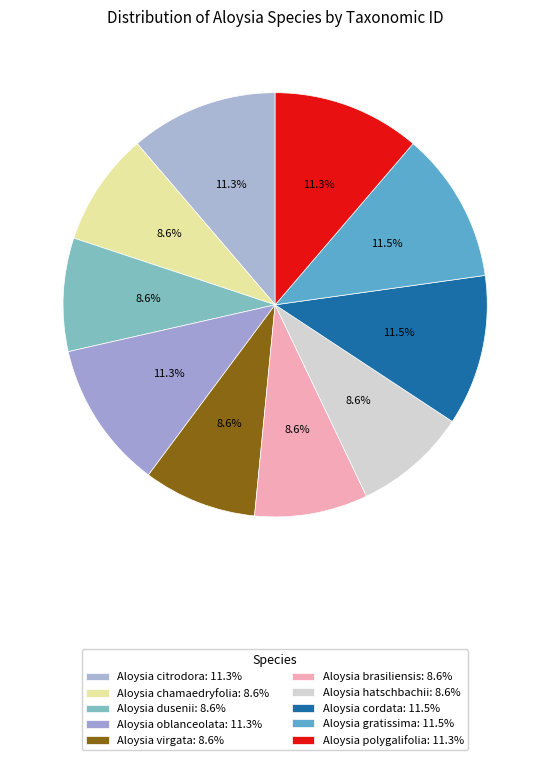

How many slices are in this pie chart?

10